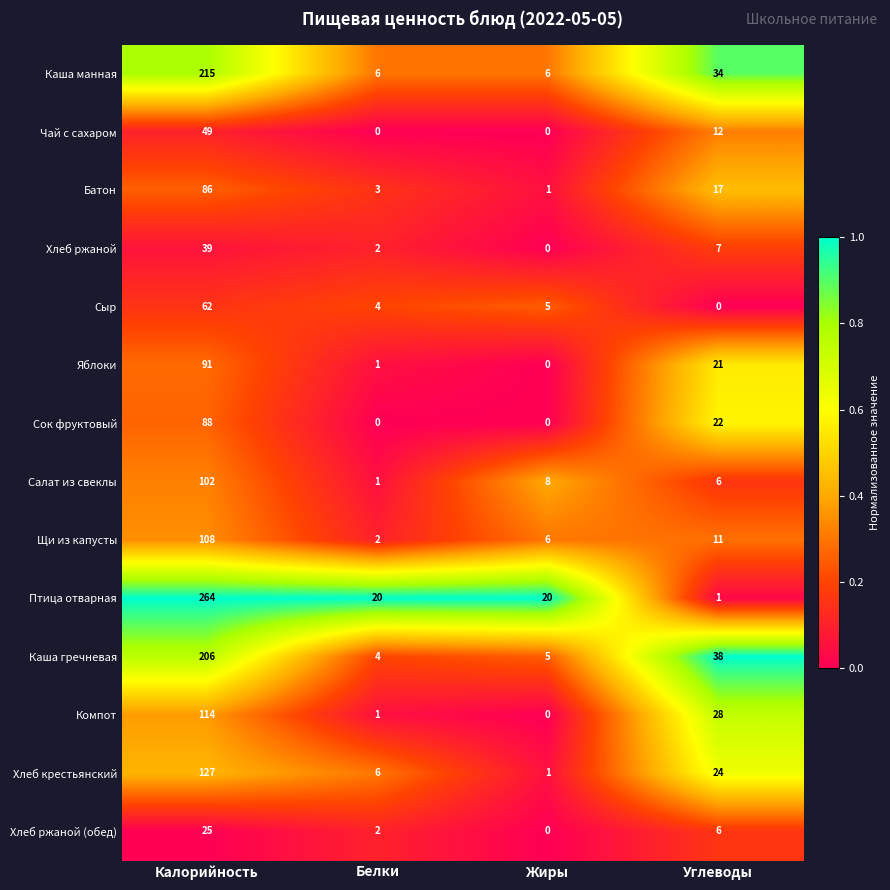

At which label does Батон first exceed 17?

Калорийность